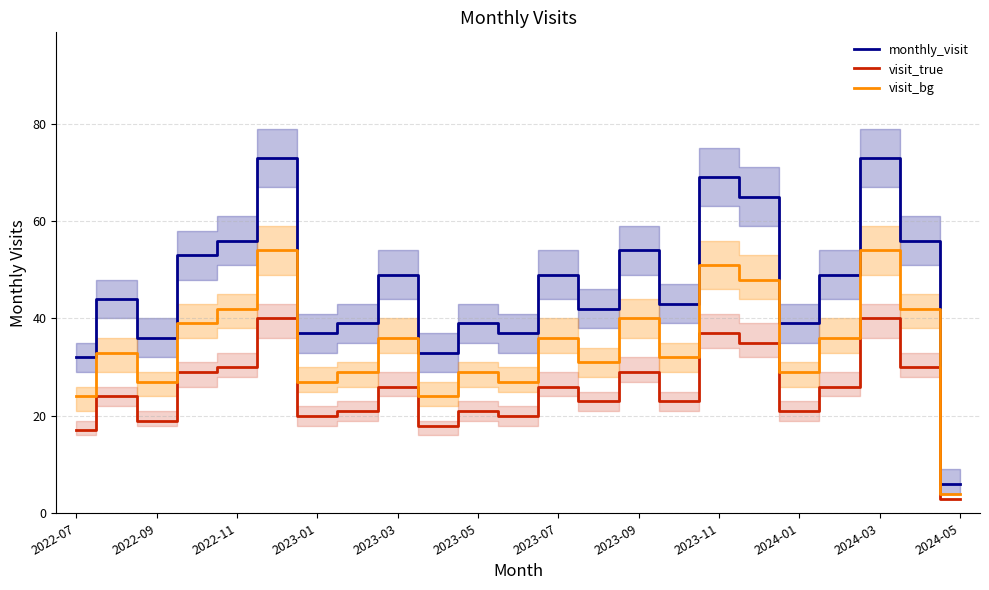

True or false: visit_bg and visit_true intersect in this chart.

False